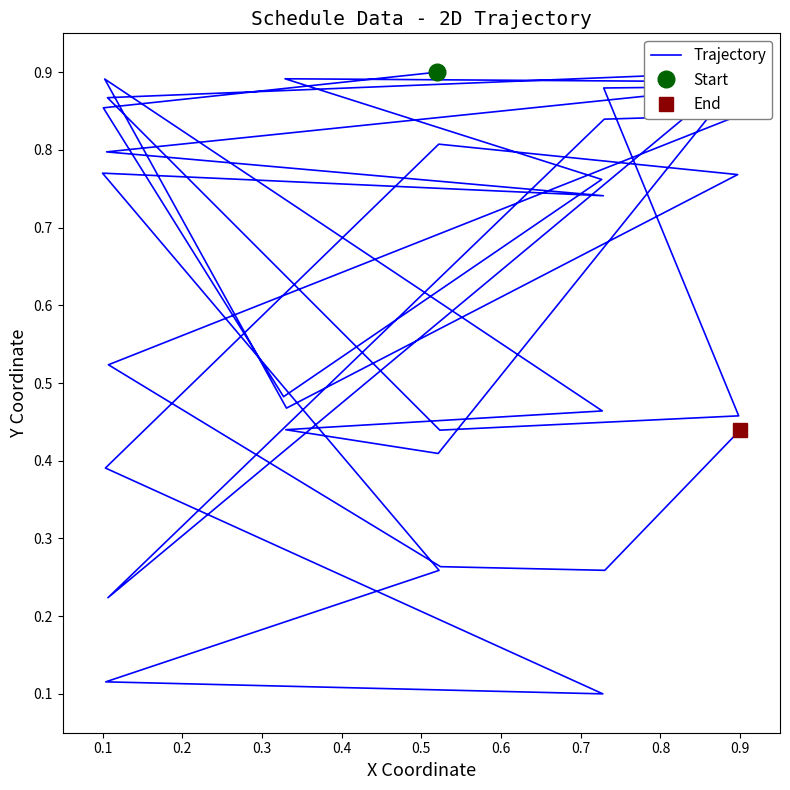

True or false: the data shows 1.4 at 0.5.

False